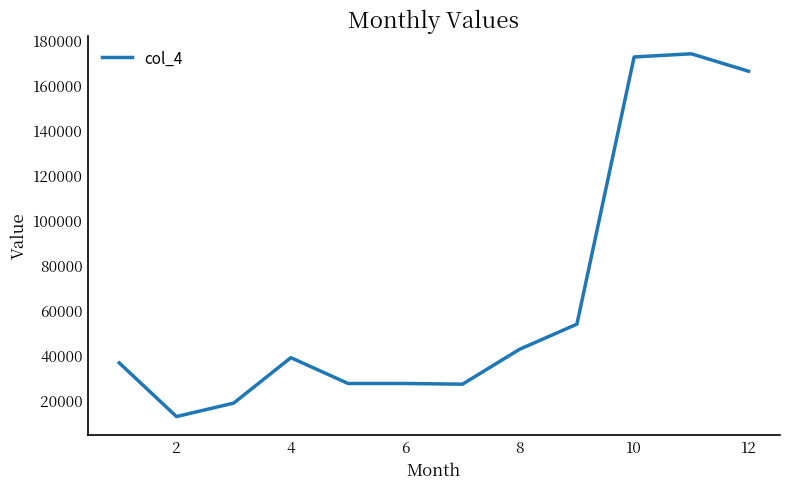

What is the smallest value displayed?

12754.8